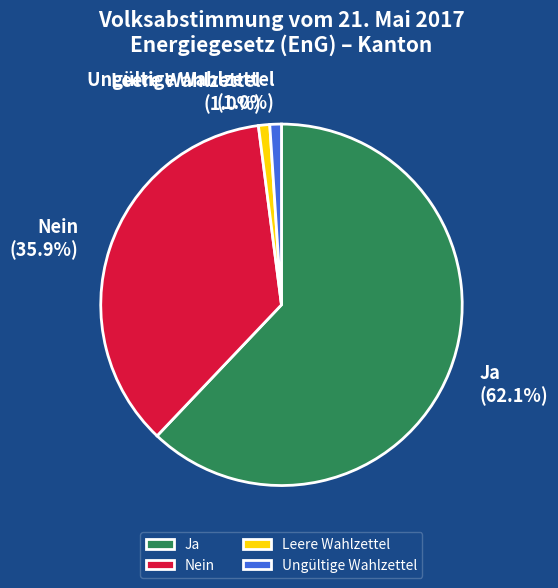

To the nearest percent, what is the difference between the largest and smallest slice percentages?

61%